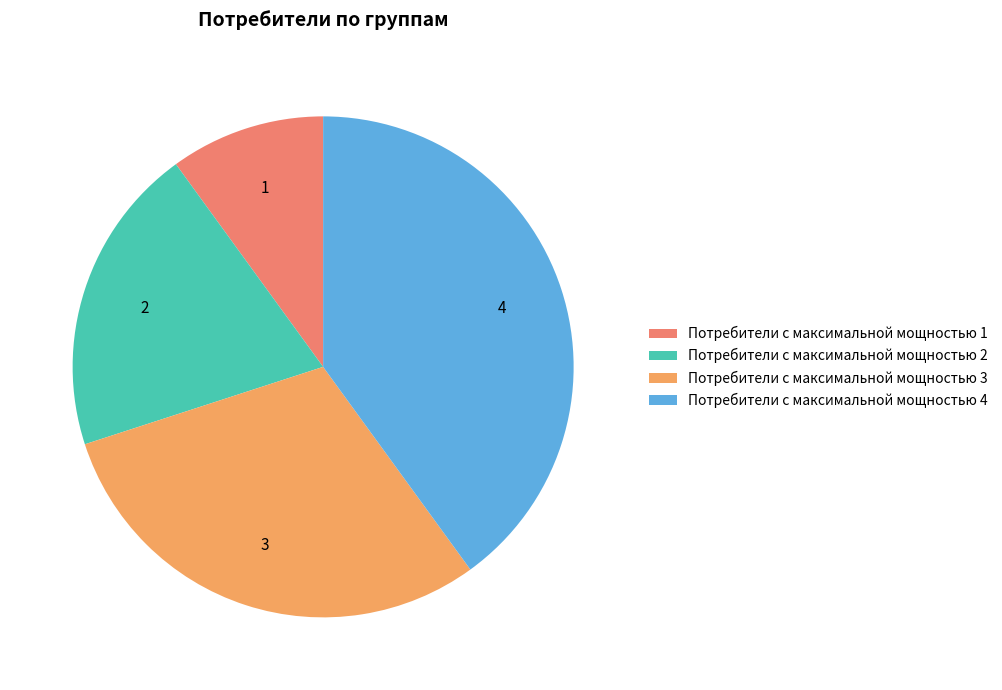

Is it true that Потребители с максимальной мощностью 4 is 40% of the pie?

True